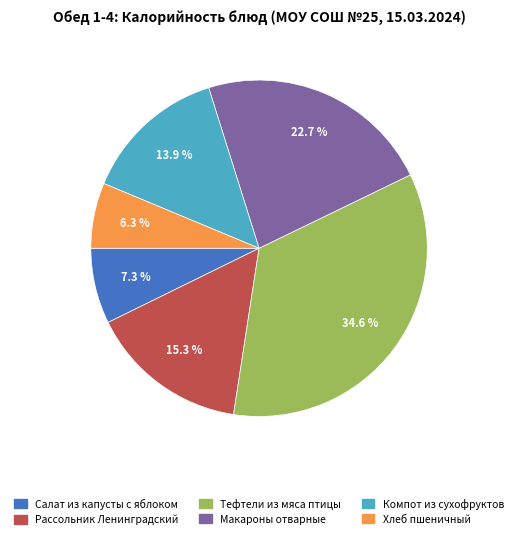

To the nearest percent, what portion does Тефтели из мяса птицы represent?

35%